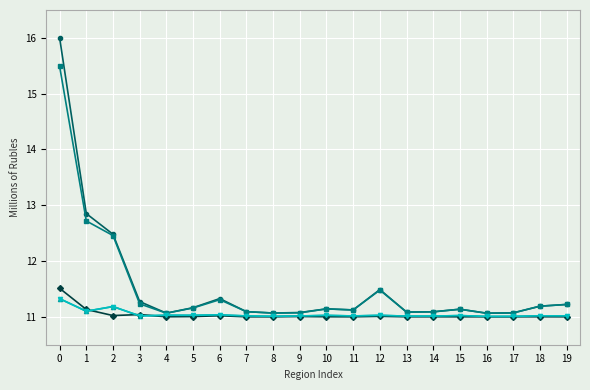

What is the total value across all series at 13?

55.2